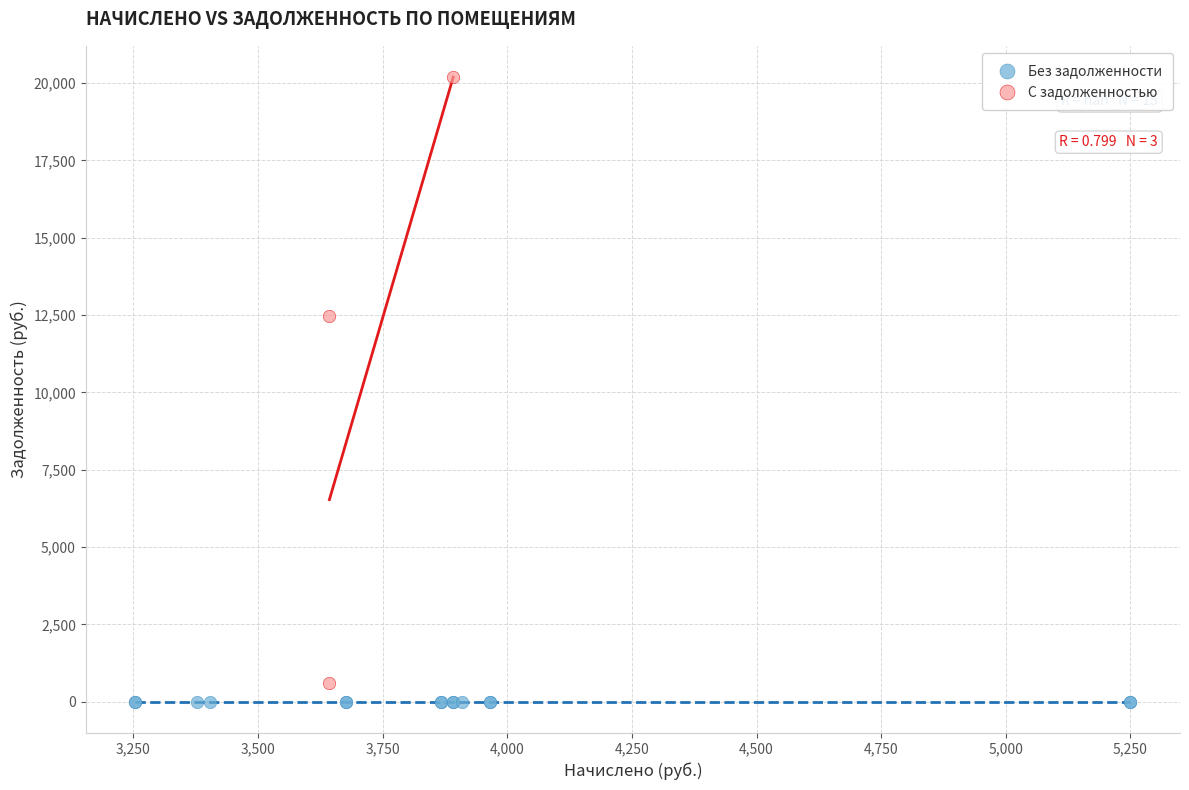

Which series contains the highest Y value?

С задолженностью